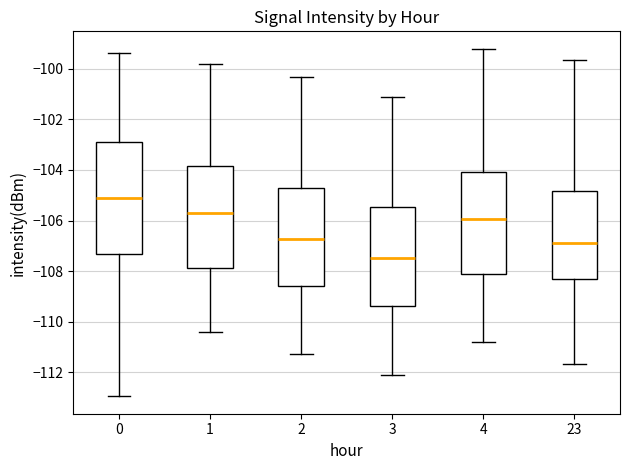

Which box is the tallest, from its lower edge to its upper edge?

0